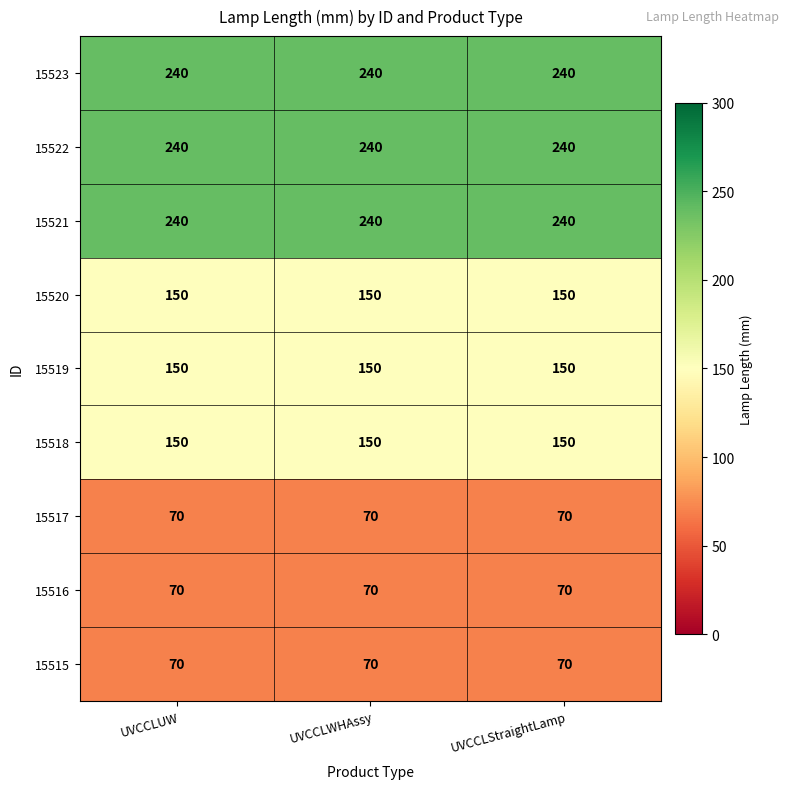

What is the minimum value shown in the chart?

70